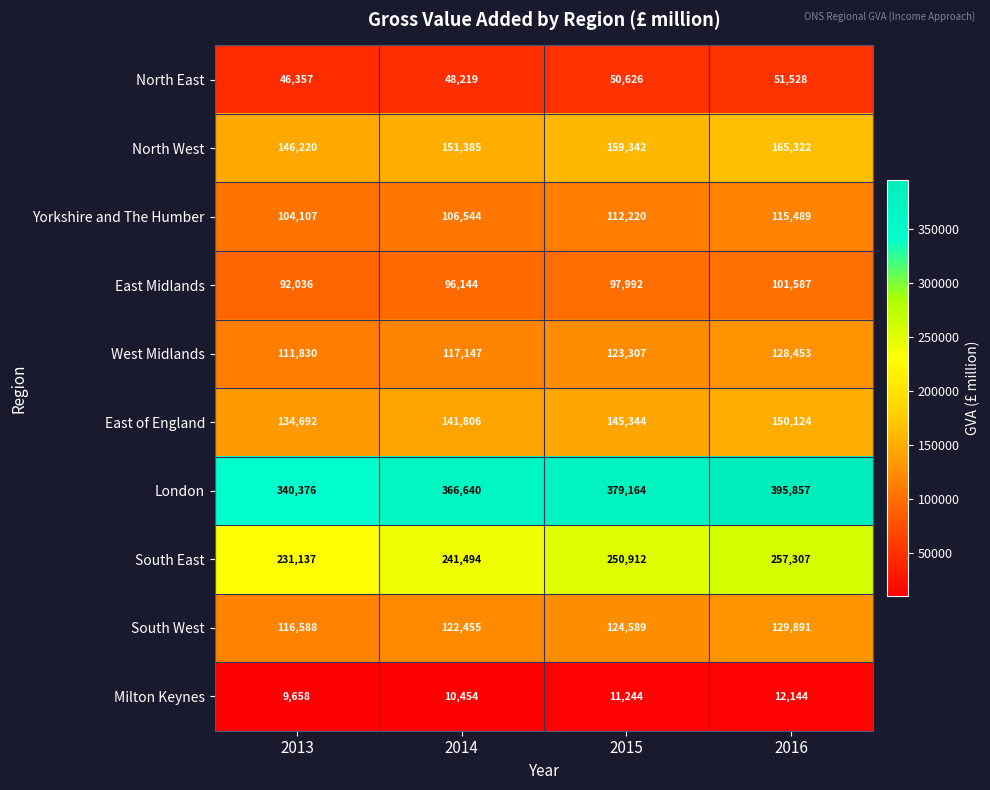

The East of England series shows 43186 at 2015. True or false?

False